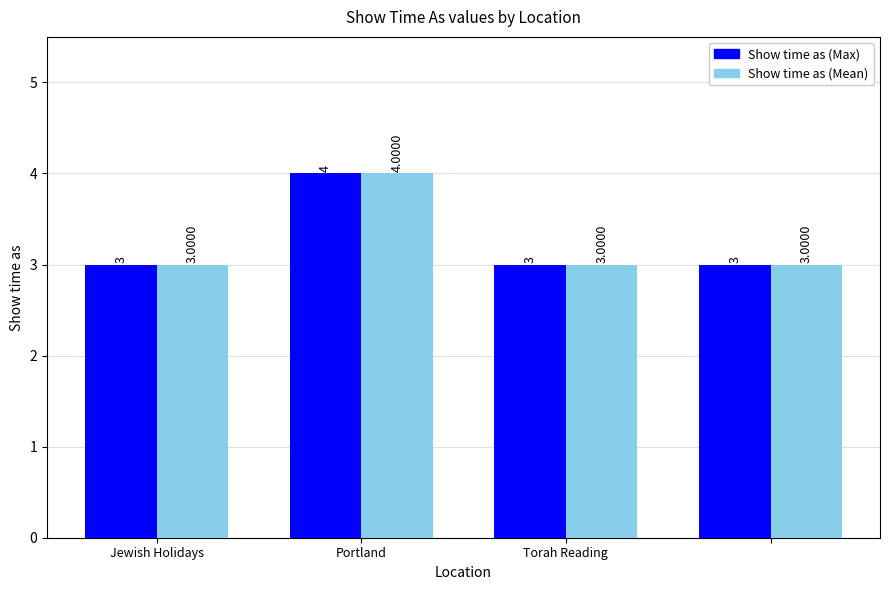

How many Show time as (Mean) values are between 3 and 4?

4